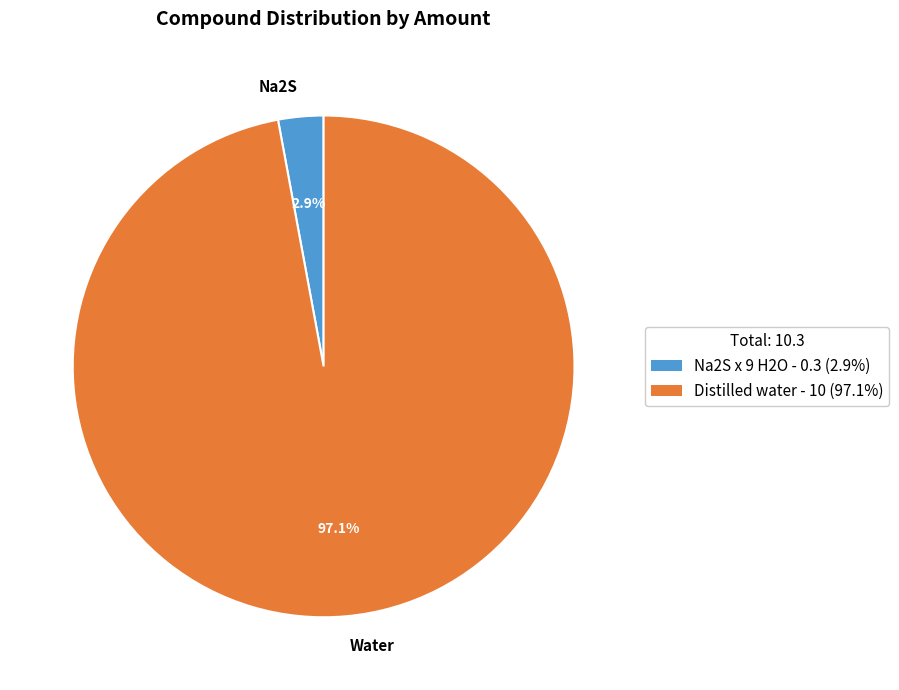

Does Na2S represent more than half of the total?

No